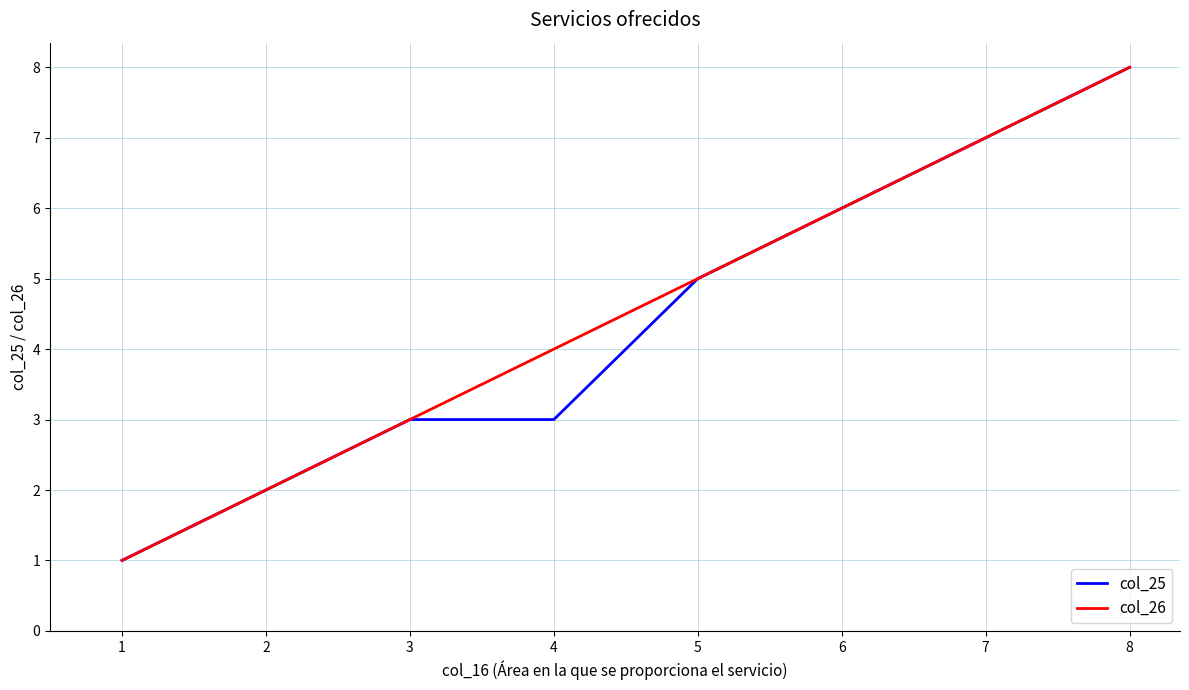

Reading left to right, extract all data points from this chart.

col_25: 1	2	3	3	5	6	7	8
col_26: 1	2	3	4	5	6	7	8